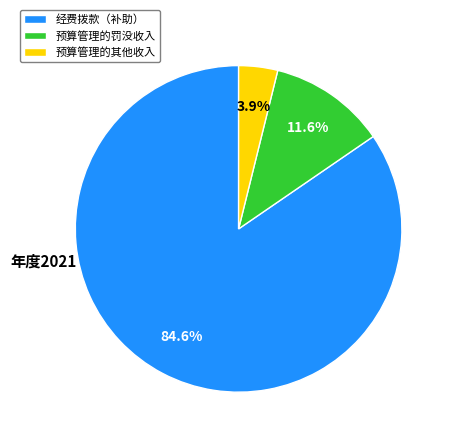

Is there any slice that represents more than half of the pie?

Yes